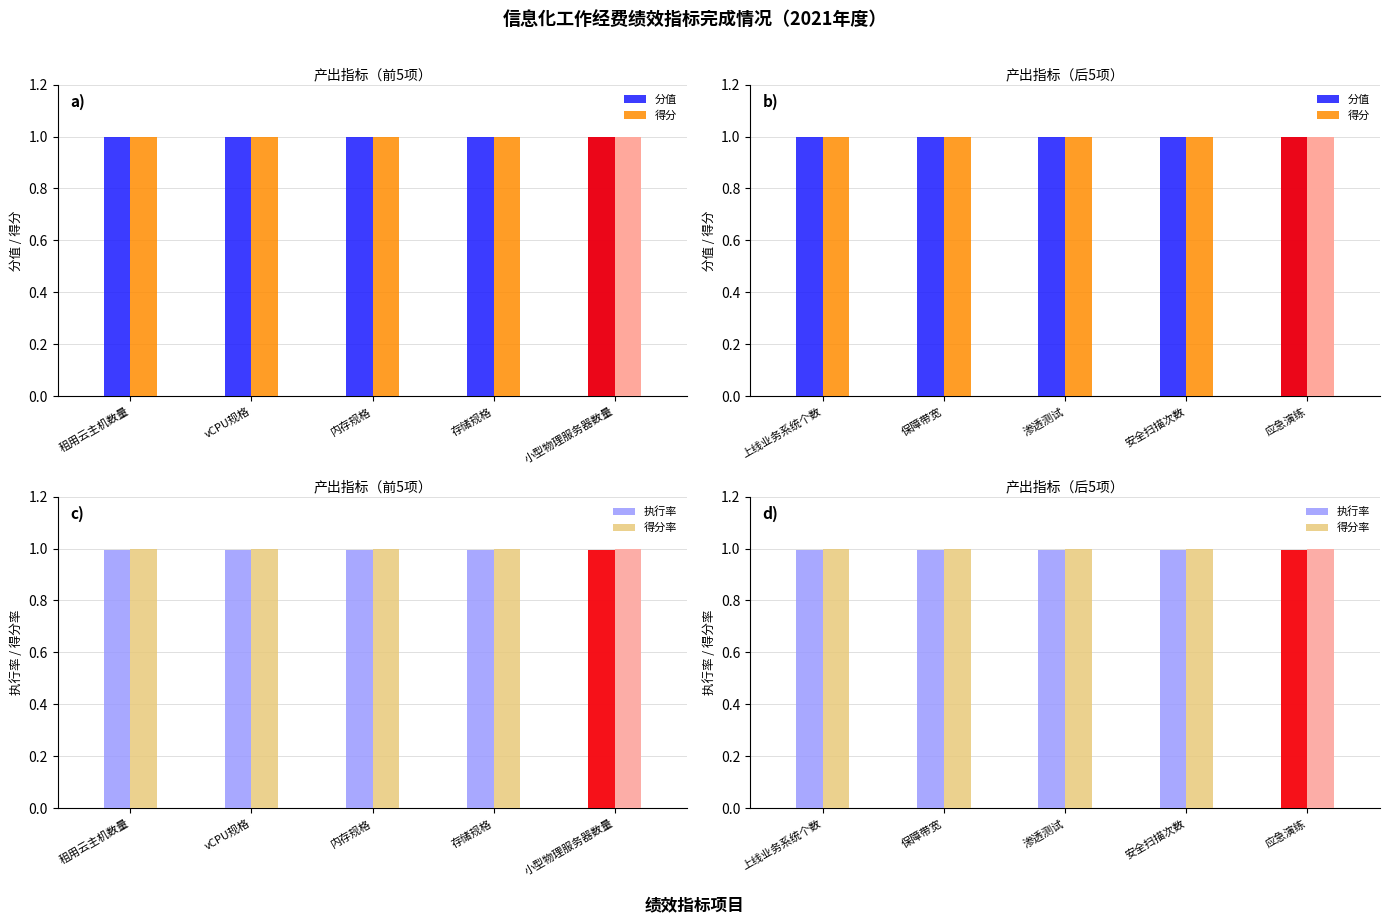

What is the maximum value for 分值?

1.0